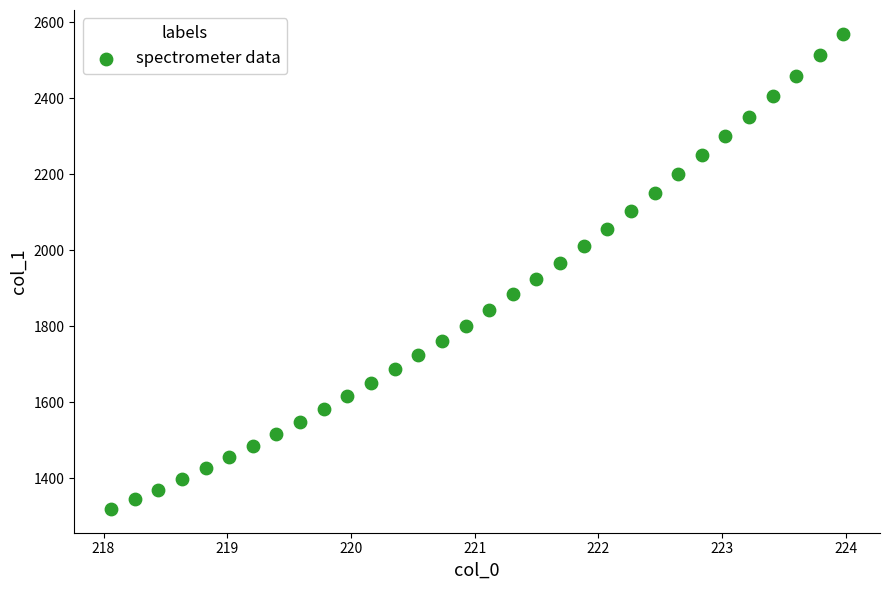

What is the range of X values (max minus min)?

5.9